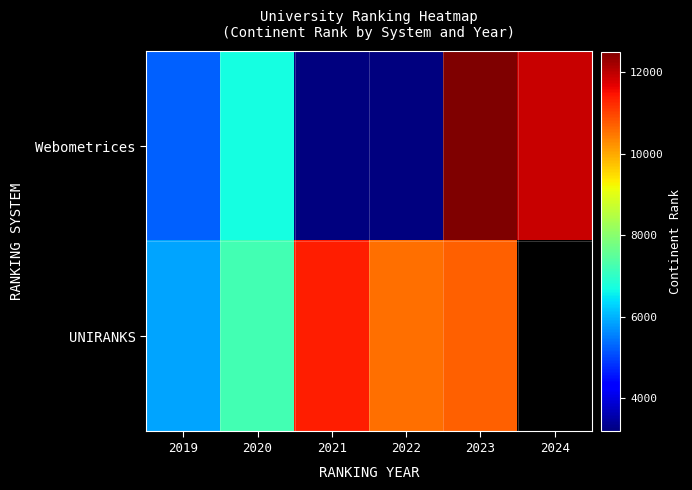

Rank the categories by UNIRANKS value from lowest to highest.

2019, 2020, 2022, 2023, 2021, 2024